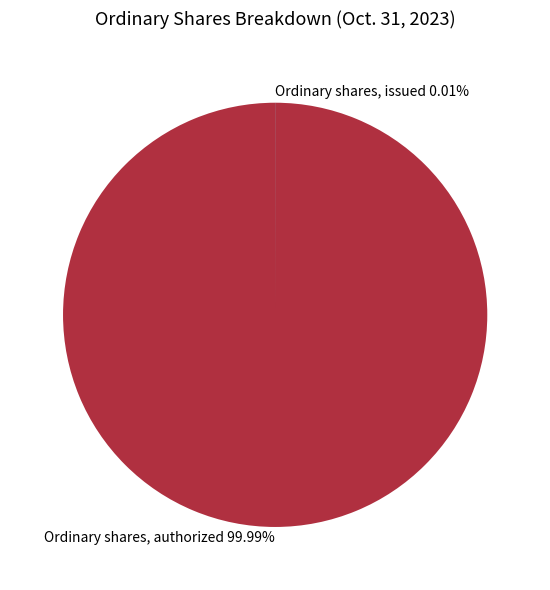

What is the largest slice in the pie chart?

Ordinary shares, authorized